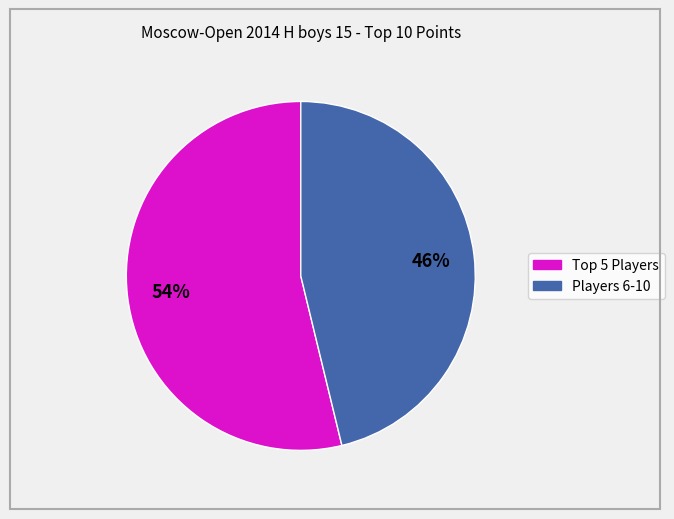

To the nearest percent, what is the average slice percentage?

50%